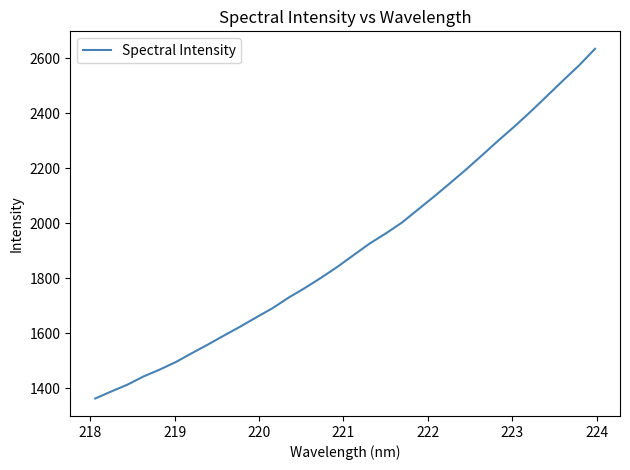

What is the minimum value shown in the chart?

1362.2